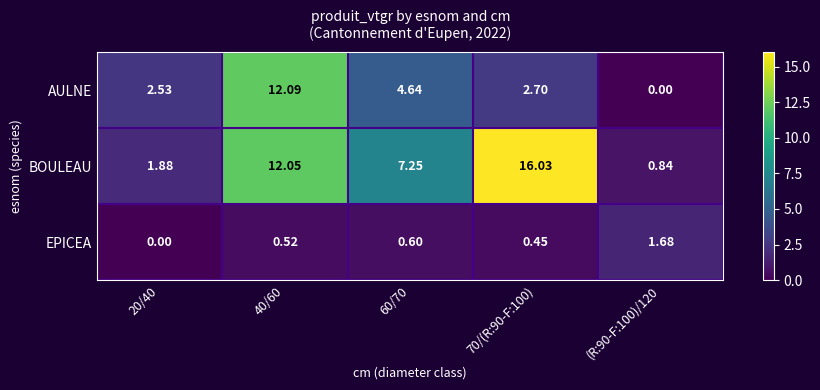

List the series in order of their overall mean, lowest first.

EPICEA, AULNE, BOULEAU